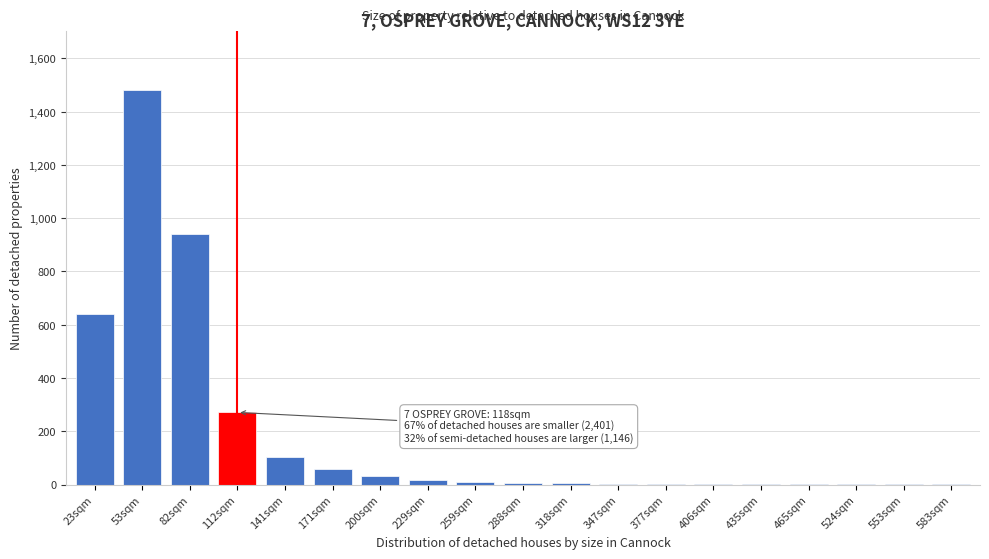

Where is the data nearest to the value 740?

23sqm